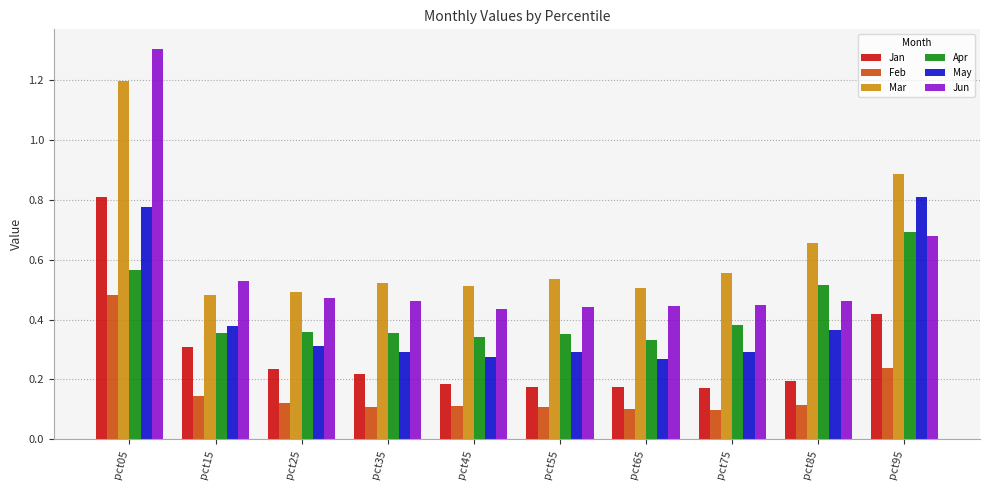

Which category has the highest value across all series?

pct05